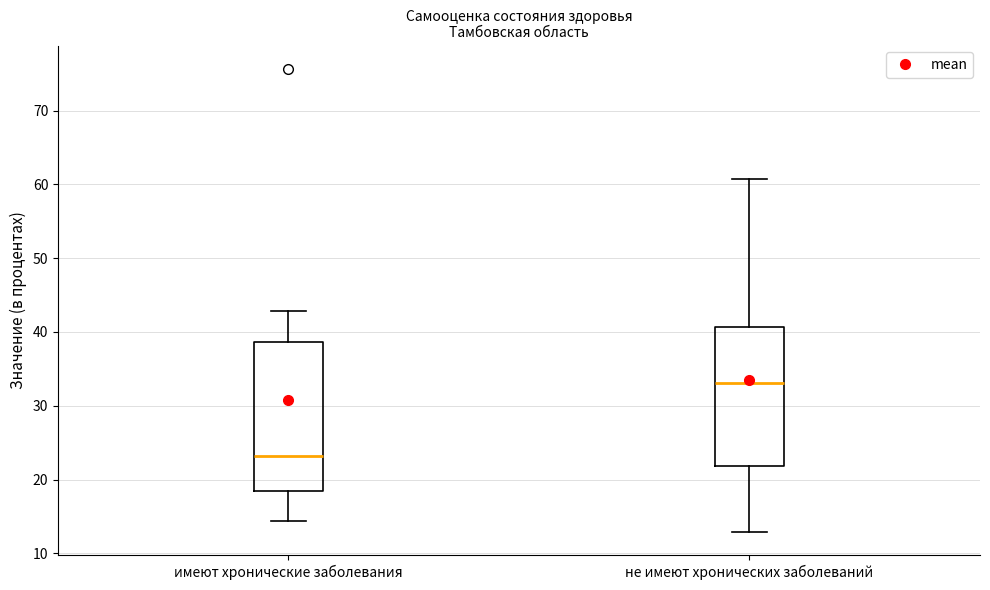

Which box is the tallest, from its lower edge to its upper edge?

имеют хронические заболевания